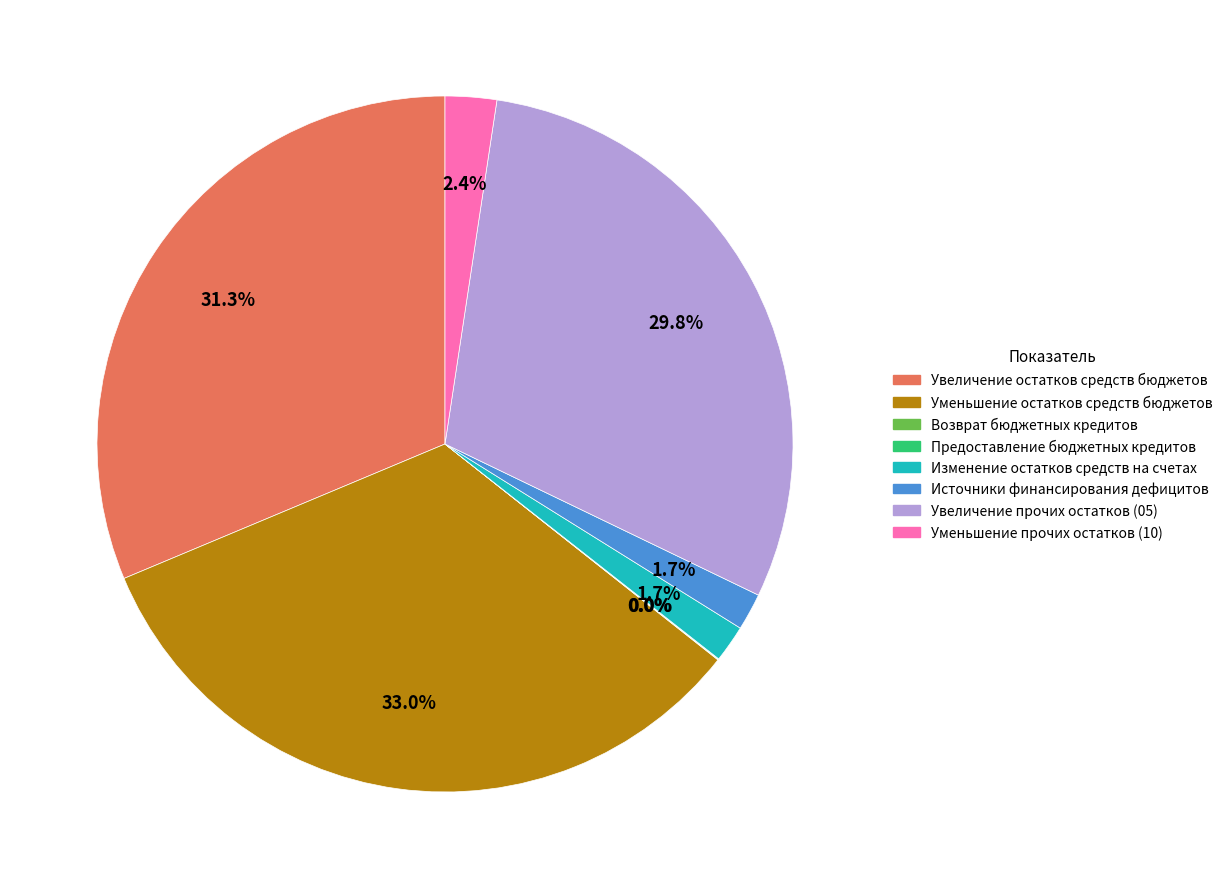

To the nearest percent, what is the combined percentage of Увеличение остатков средств бюджетов and Изменение остатков средств на счетах?

33%